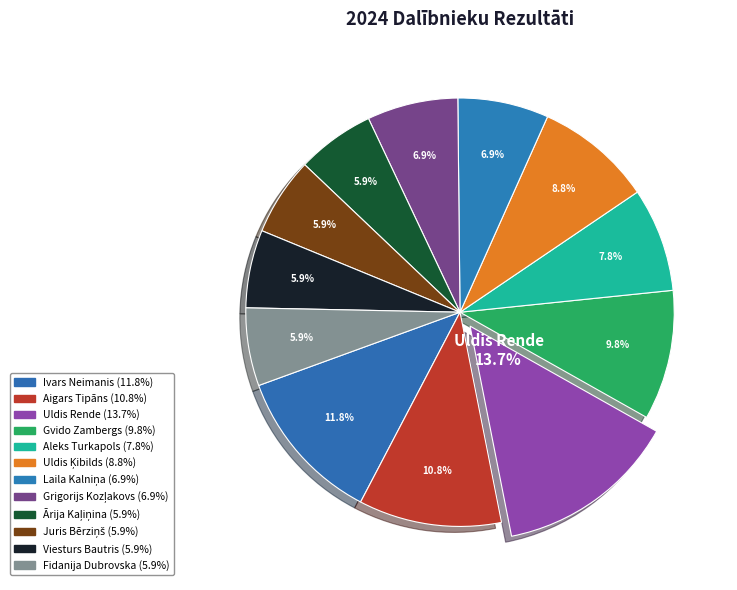

Which slice is the smallest?

Ārija Kaļiņina